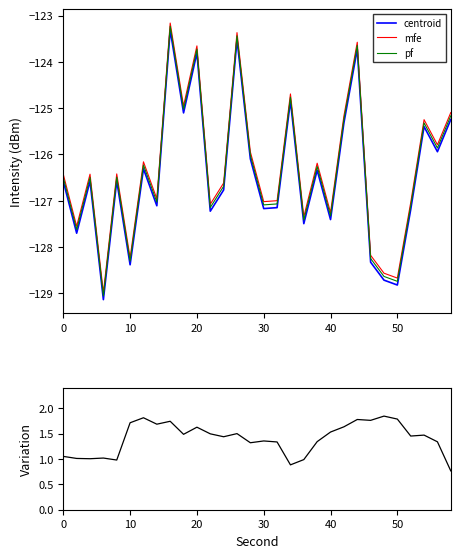

Is it true that pf equals -127.3 at 40?

True